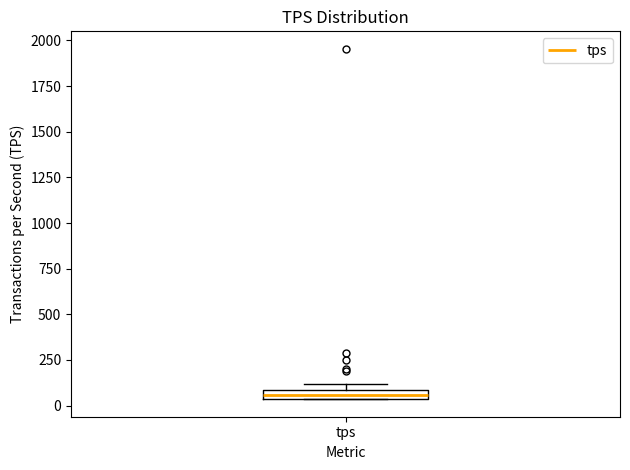

Where is the upper edge of the box for tps on the y-axis? The values are not printed on the chart, so give them approximately, as read against the axis.

100